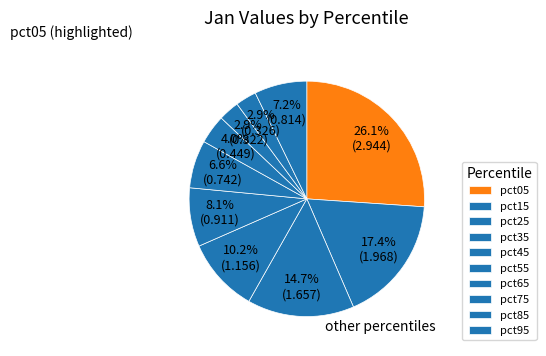

Which category has the smallest portion of the pie?

pct75